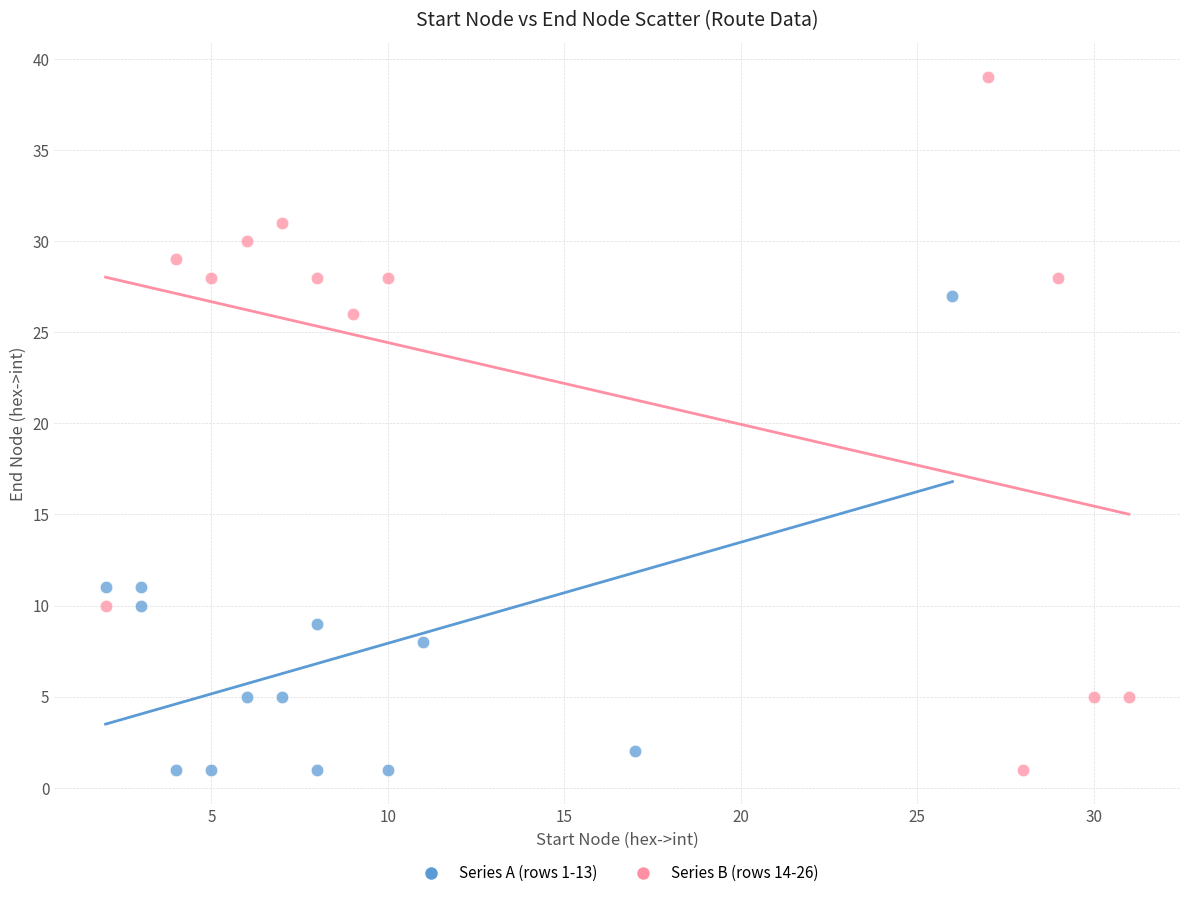

Which series contains the highest Y value?

Series B (rows 14-26)